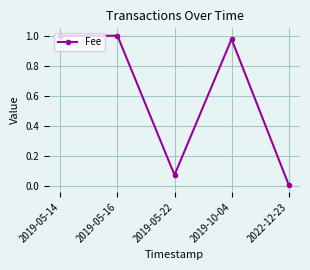

What is the average value?

0.6